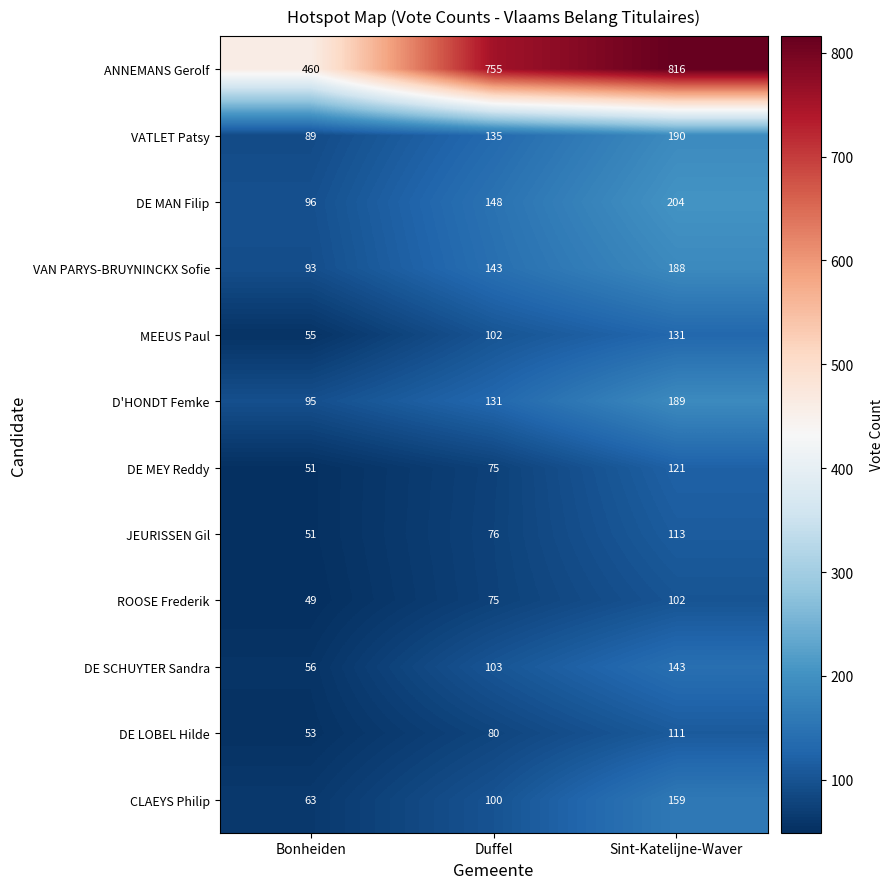

At how many categories does at least one series exceed 427?

3